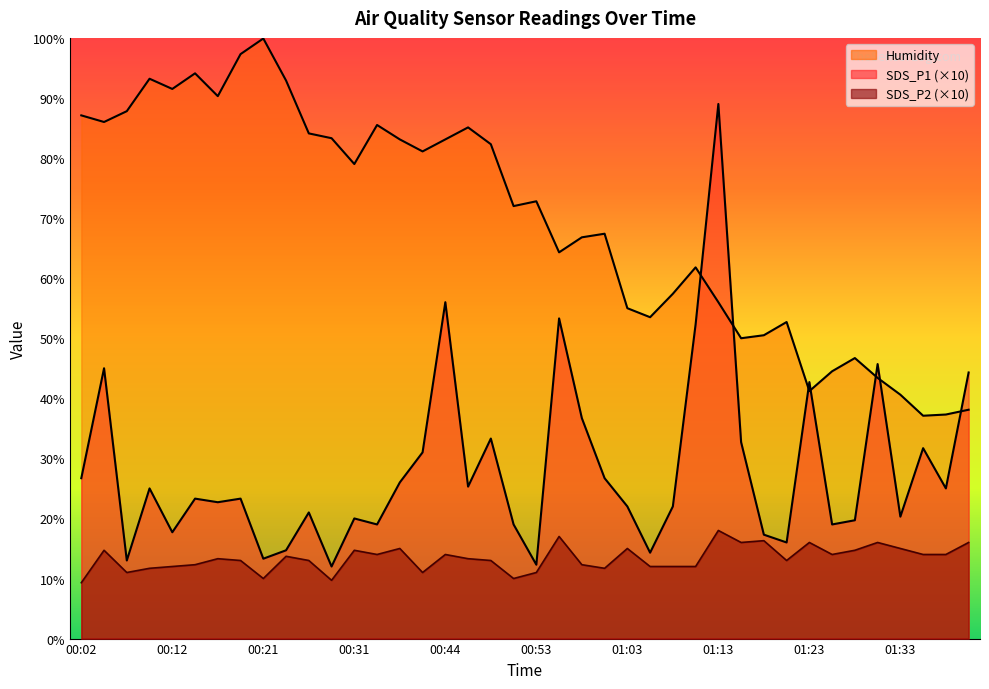

What is the total value across all series at 01:18?

84.1